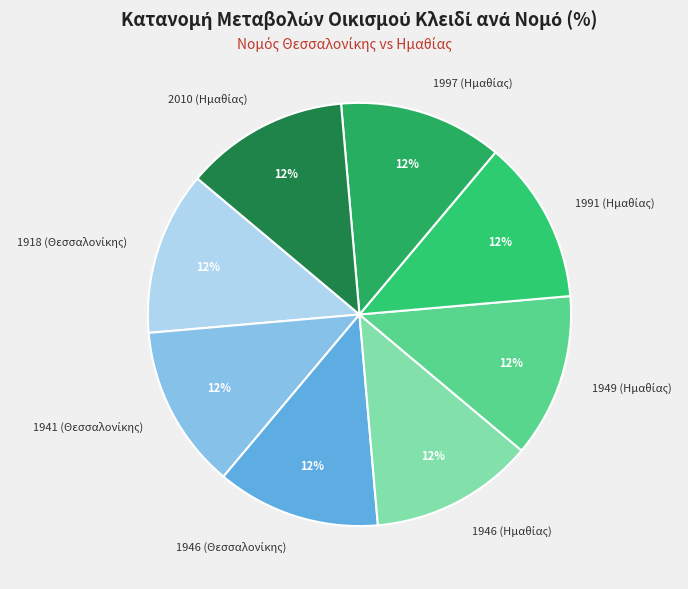

Is there any slice that represents more than half of the pie?

No